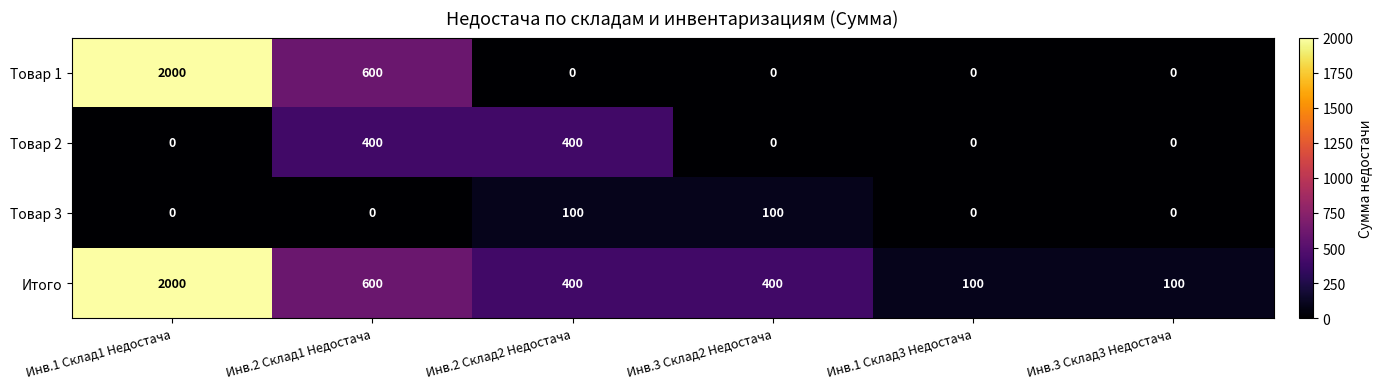

At how many categories does at least one series exceed 1349?

1